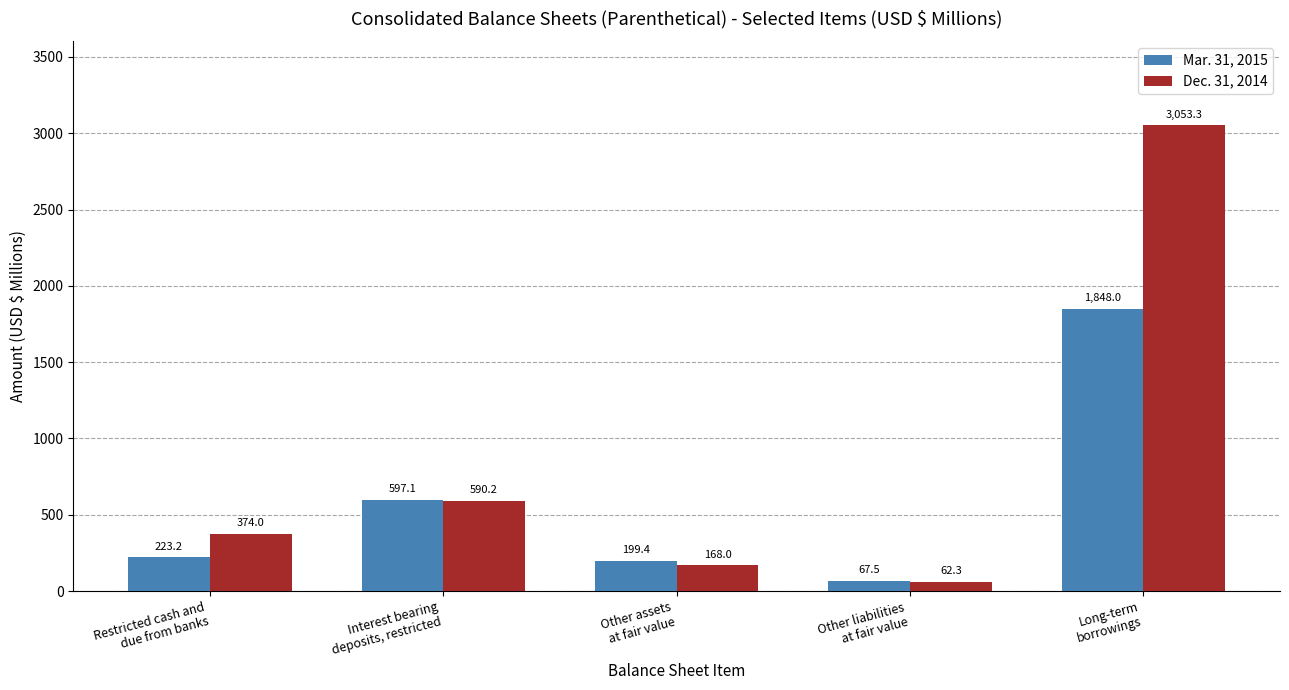

What is the average value of the Dec. 31, 2014 series?

849.6